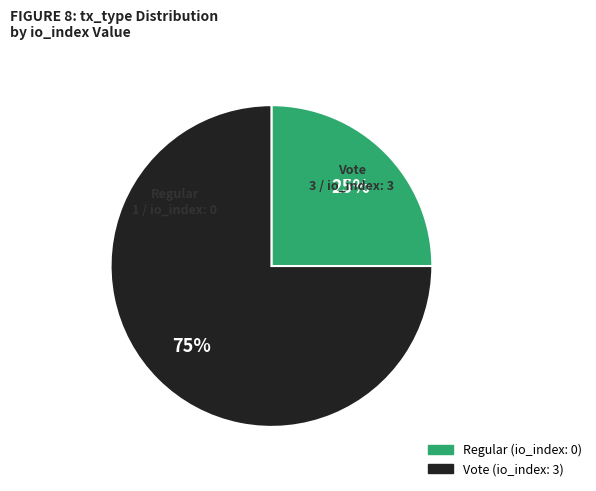

Rank the categories by value from lowest to highest.

Regular, Vote